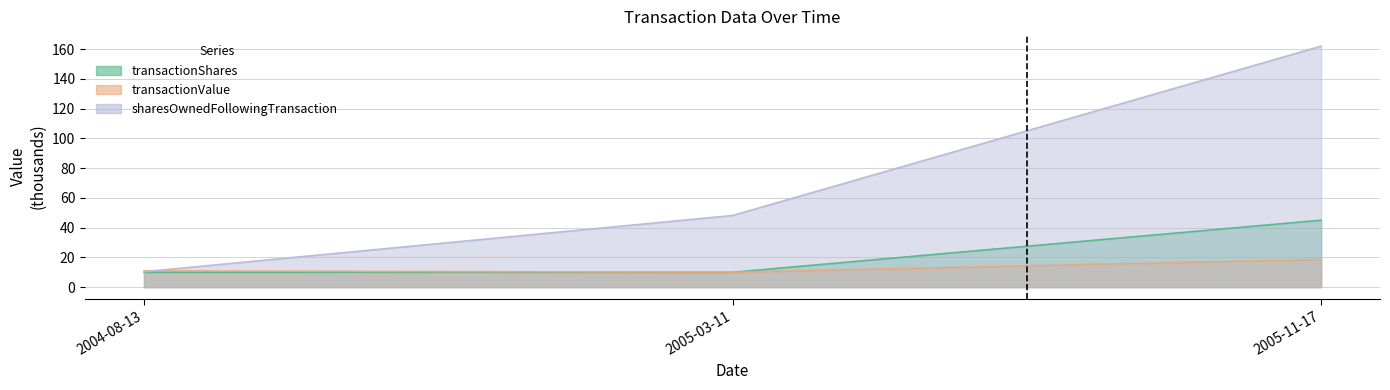

At how many categories does at least one series exceed 115?

1